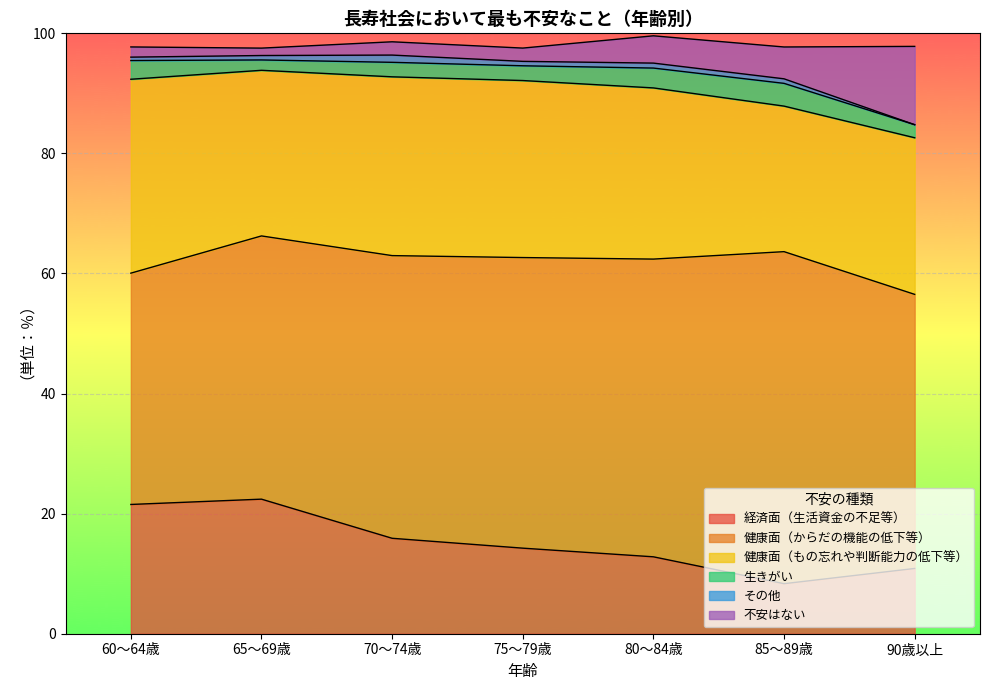

True or false: その他 and 健康面（もの忘れや判断能力の低下等） intersect in this chart.

False